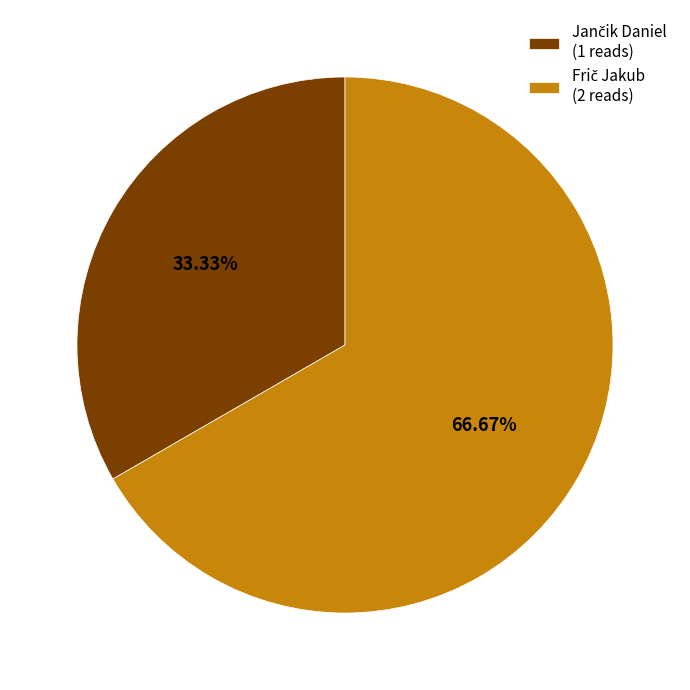

Is there any slice that represents more than half of the pie?

Yes